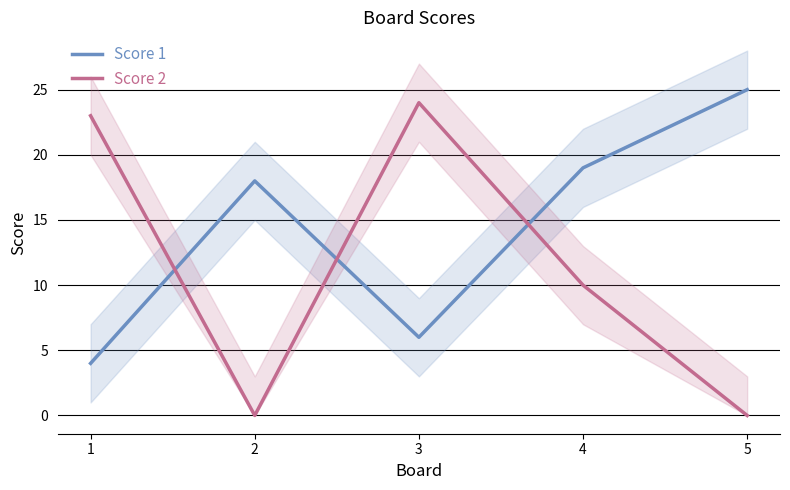

What are all the series names shown in the legend?

Score 1, Score 2